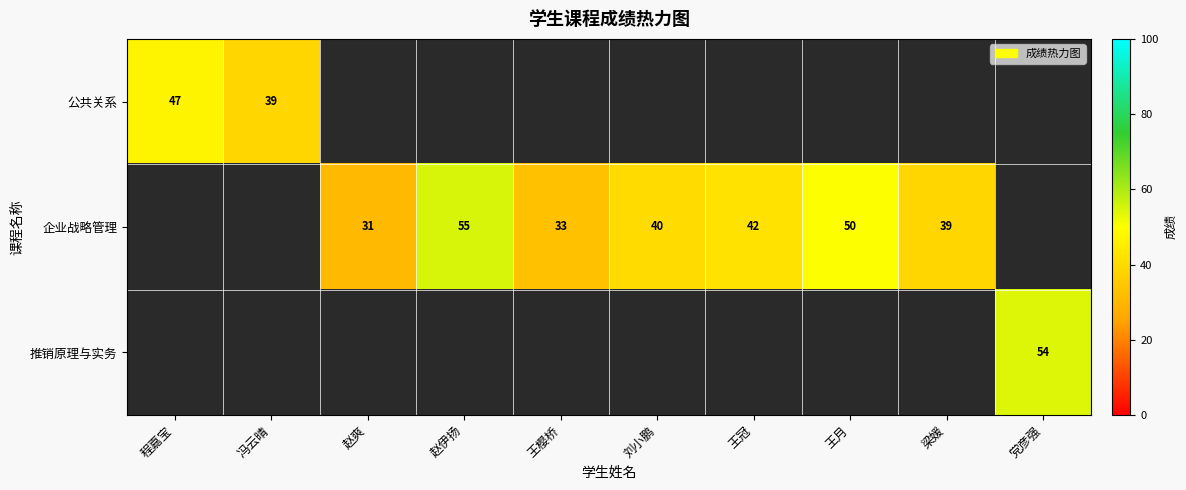

The value of 企业战略管理 at 赵伊扬 is 13. True or false?

False